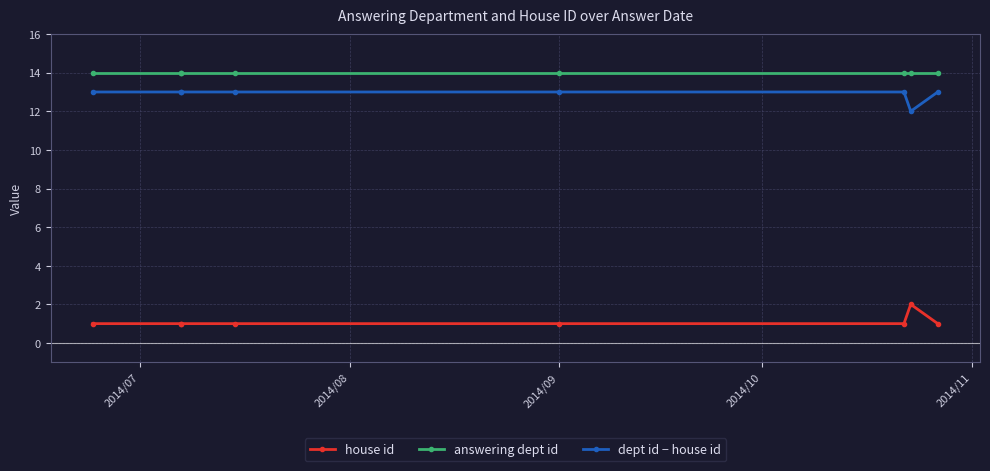

Which category has the lowest value in the answering dept id series?

2014/07